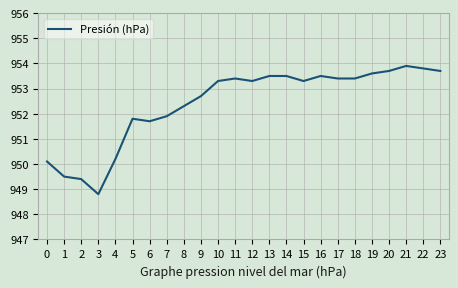

Which category has the lowest value across all series?

3